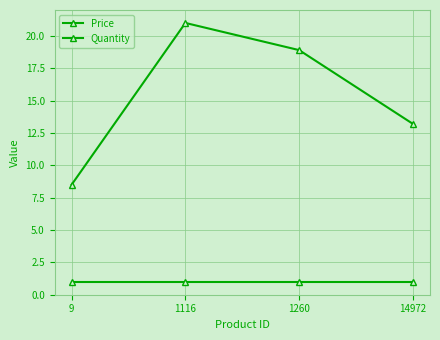

How many data points in Price are less than 18?

2